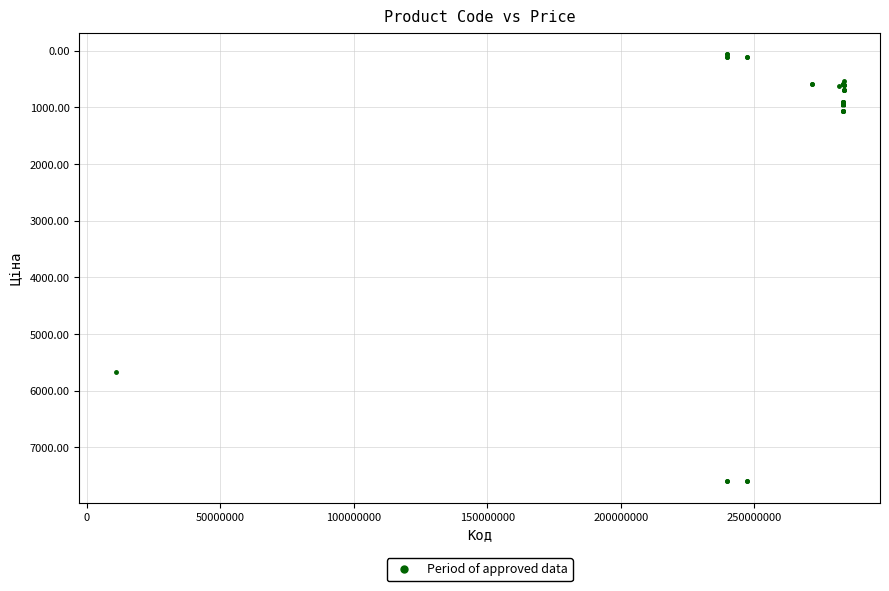

What Y value in the scatter plot is closest to 3826?

5673.8